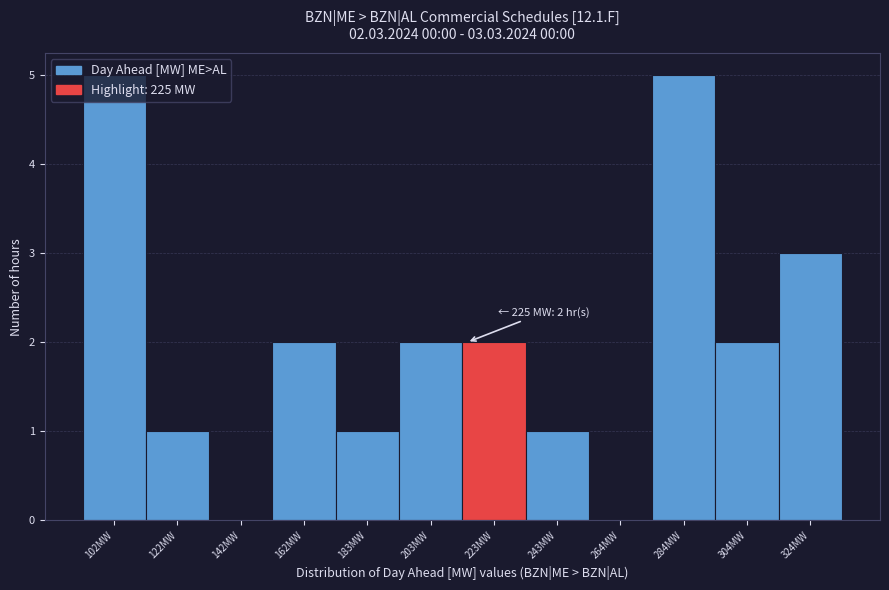

What is the sum of all values?

24